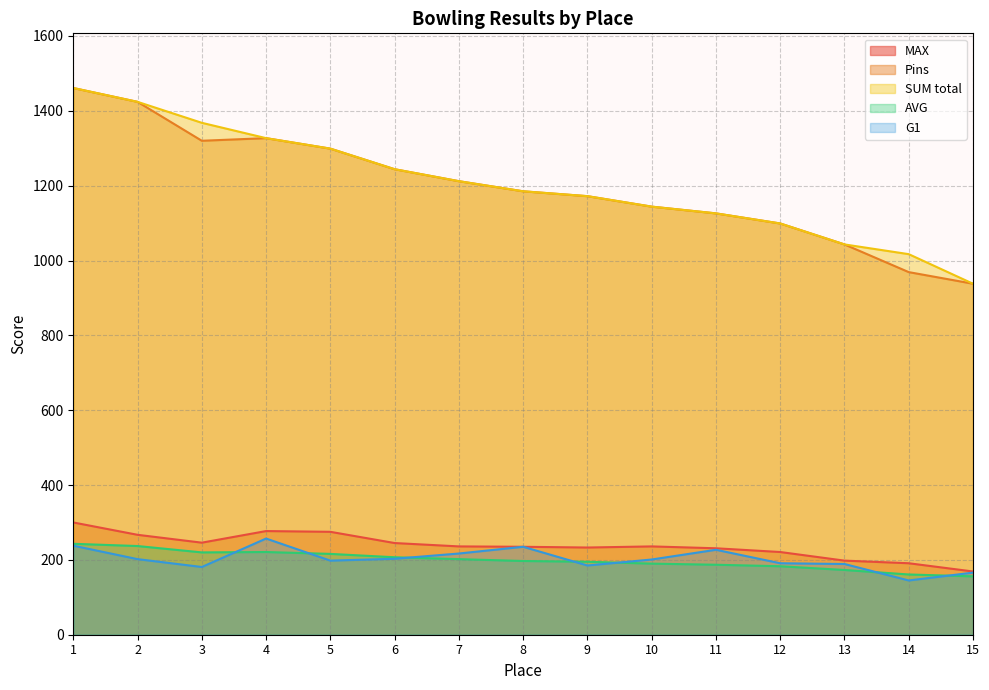

Is it true that AVG equals 207 at 6?

True